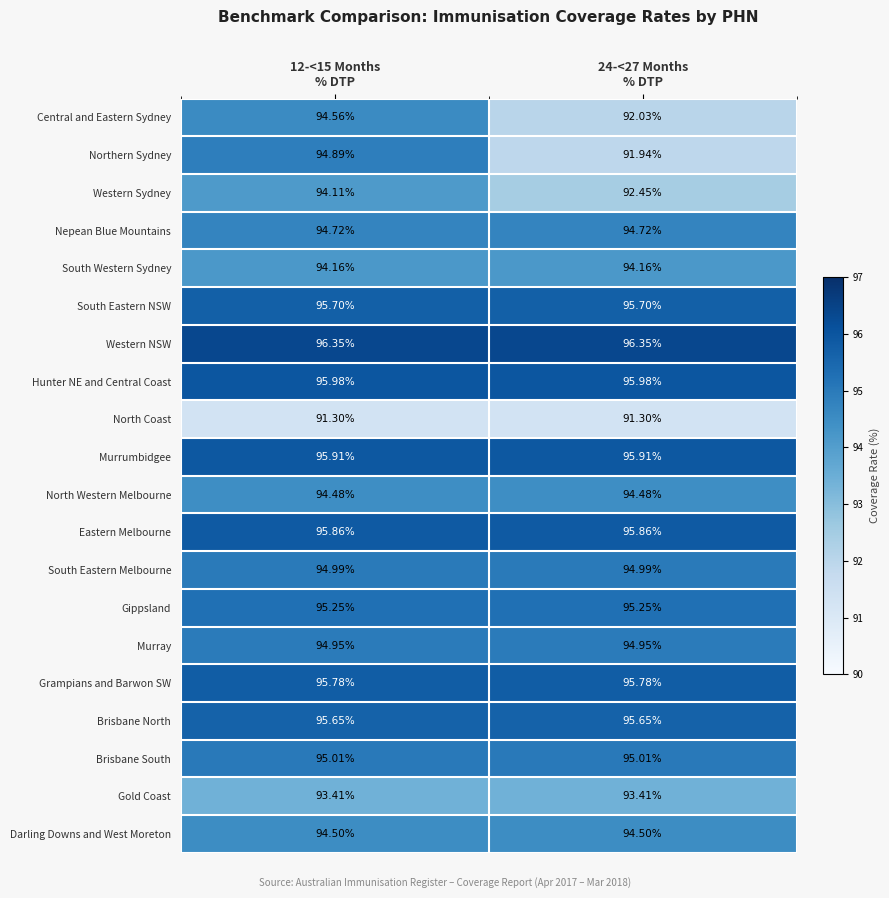

Which series changed the most between 12-<15 Months
% DTP and 24-<27 Months
% DTP?

Northern Sydney